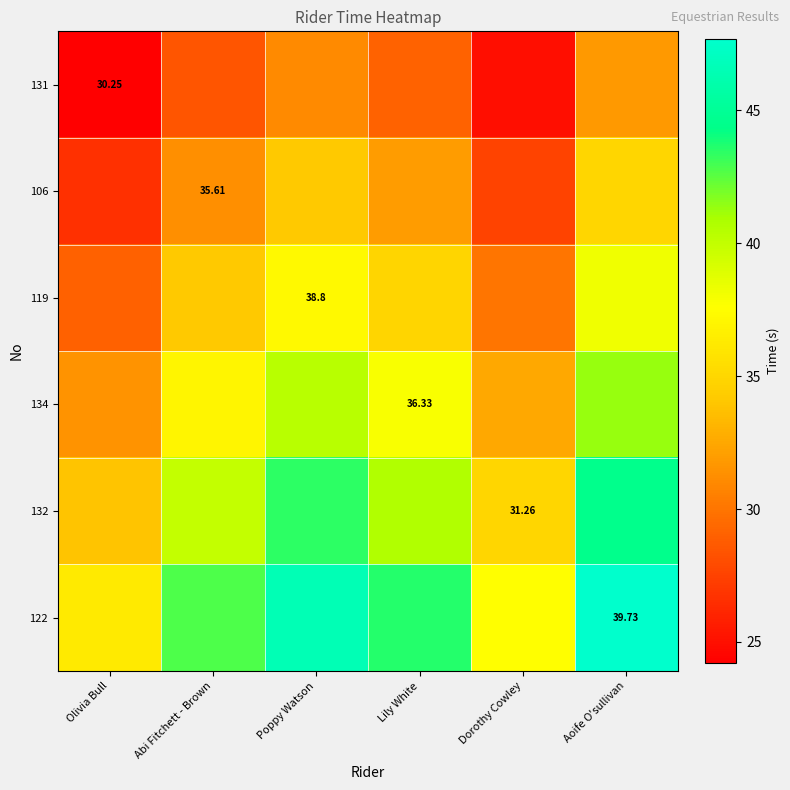

What is the sum of the 131 values at Abi Fitchett - Brown and Dorothy Cowley?

53.5